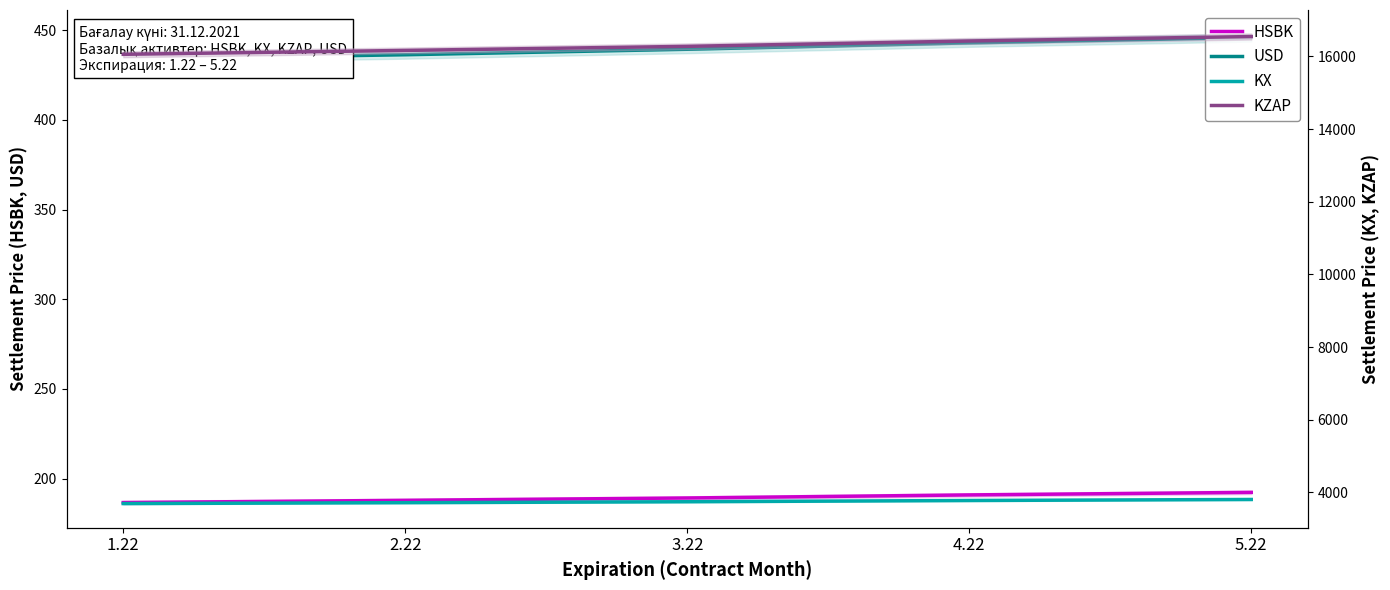

What is the difference between the highest and lowest values at 3.22?

16087.4